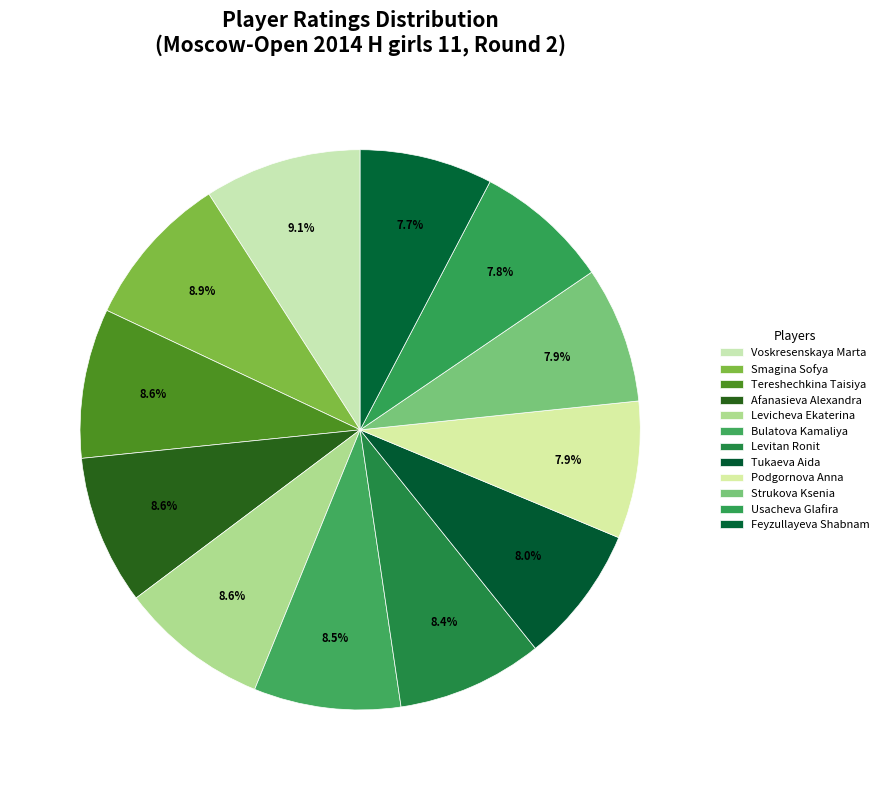

The Afanasieva Alexandra slice represents 9% of the pie. True or false?

True